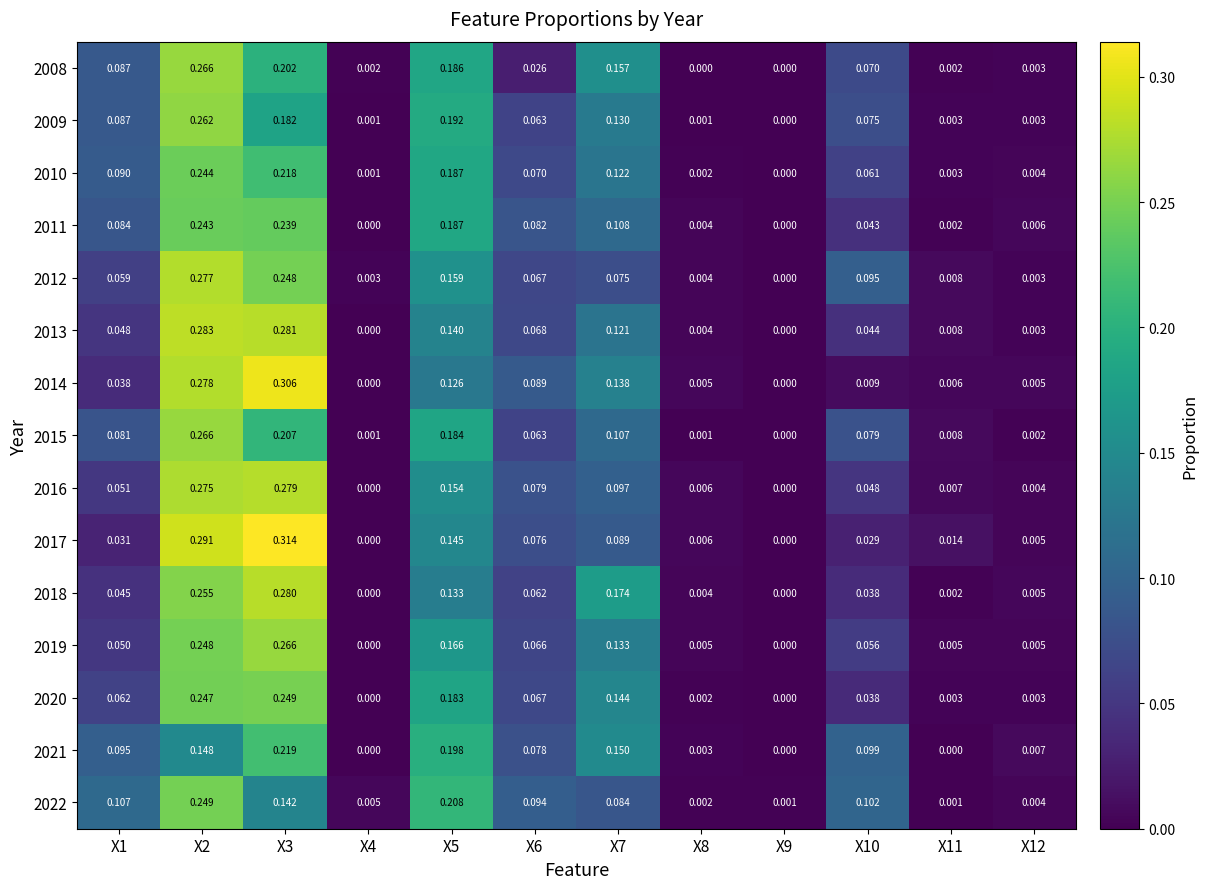

Is the value of 2014 at X10 greater than the value of 2022 at X8?

Yes